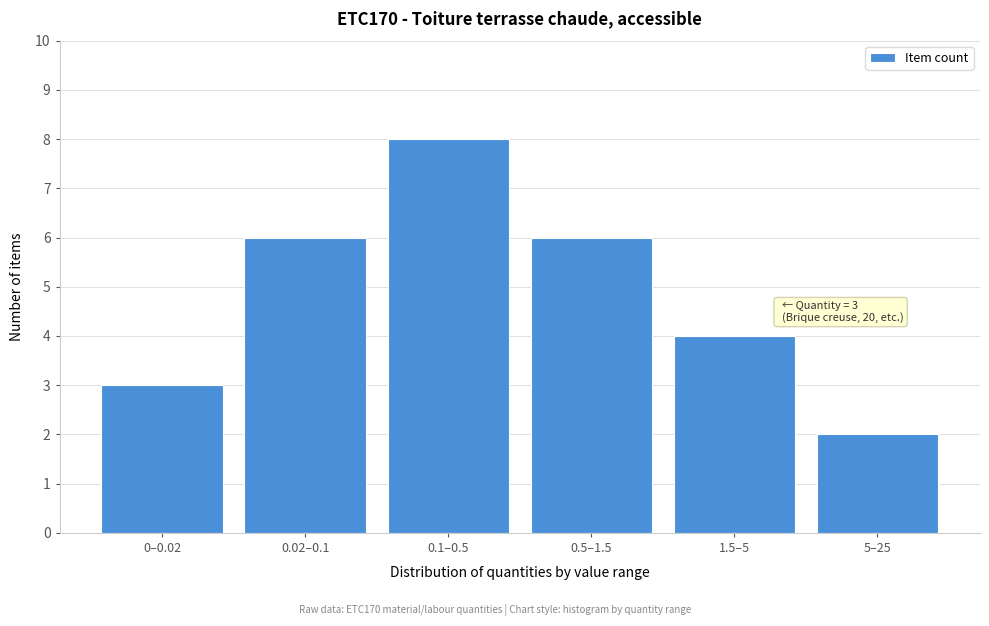

Reading left to right, what are all the values shown in this chart?

3	6	8	6	4	2